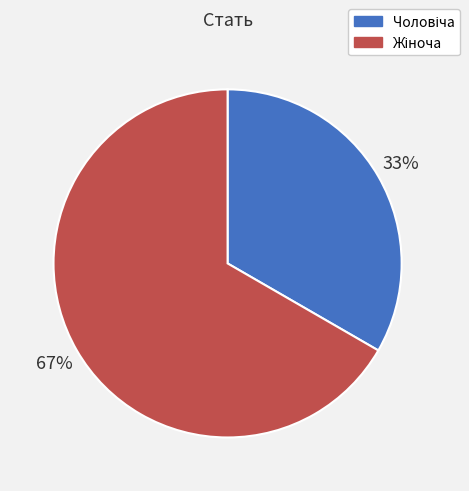

Does any single category account for the majority?

Yes